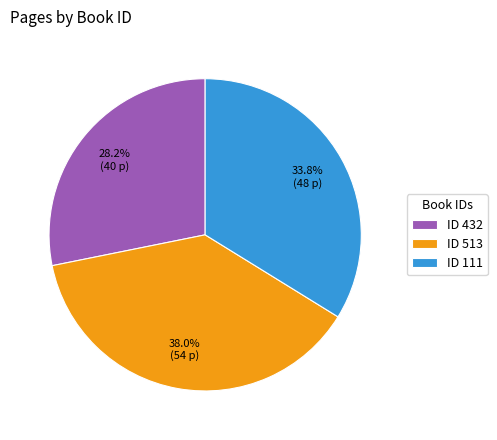

What is the ratio of the value at ID 111 to the value at ID 513?

0.9